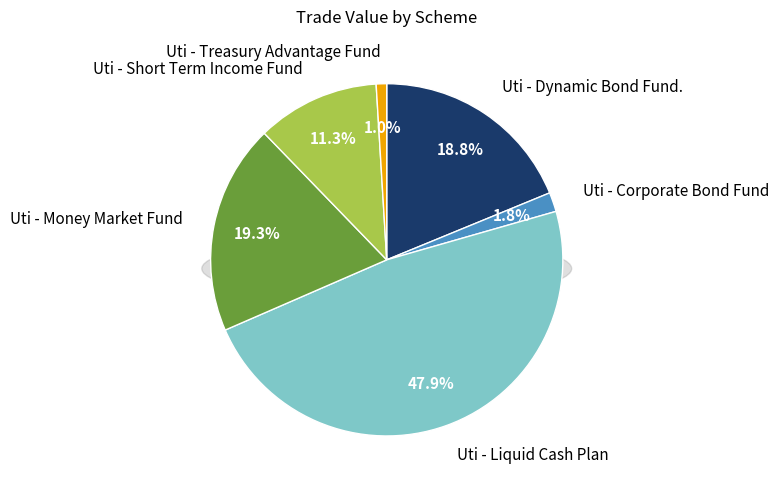

How many slices are in this pie chart?

6